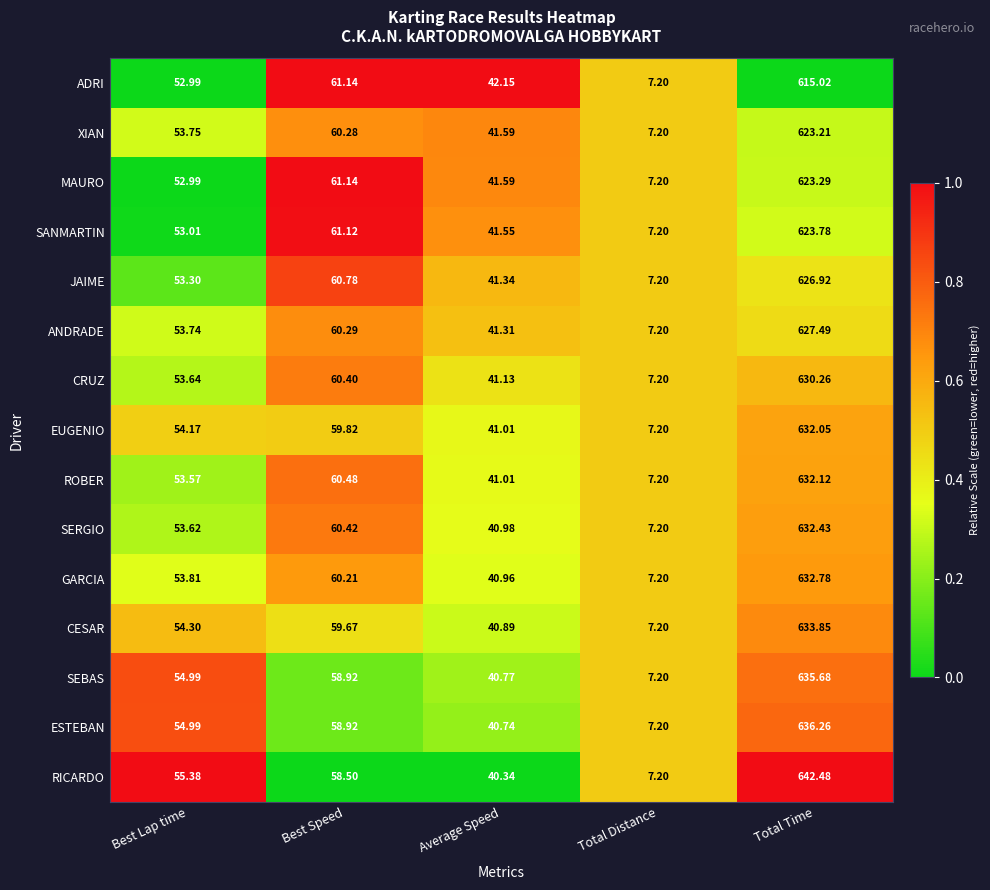

How many data points in ANDRADE are above 53?

3